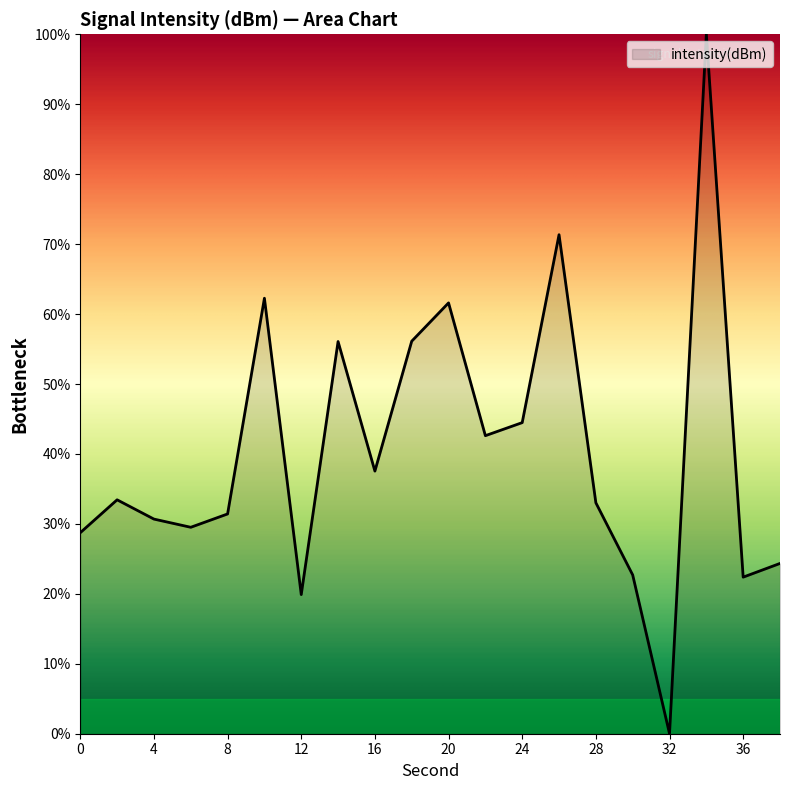

What is the greatest value displayed?

100.0